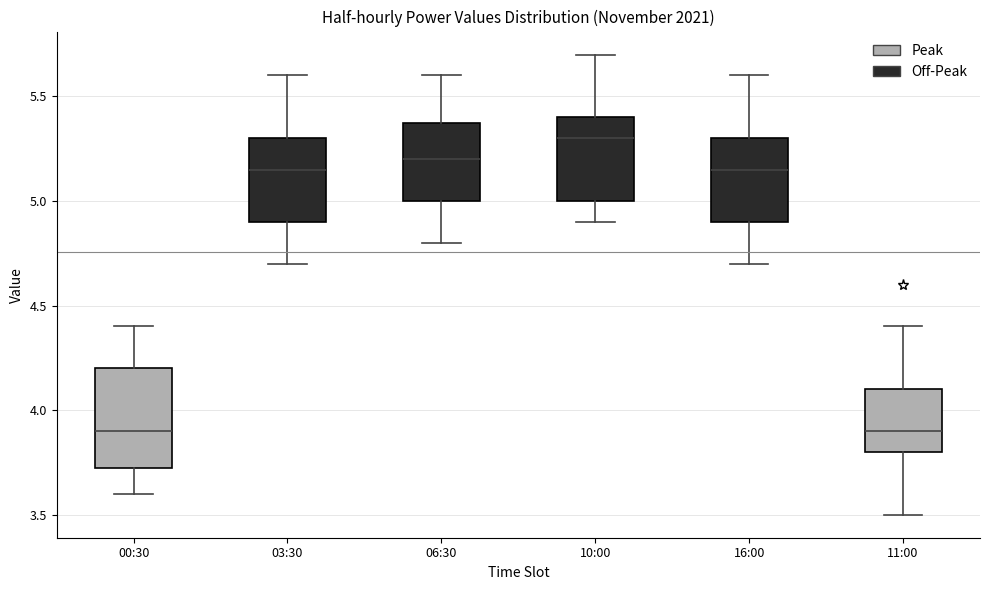

Reading left to right, transcribe this box plot: for each box, give where its median line is, the range the box spans, and where its two whiskers end, as read against the y-axis. The values are not printed on the chart, so give them approximately, as read against the axis.

00:30: median 3.90, box 3.75 to 4.20, whiskers 3.60 to 4.40
03:30: median 5.15, box 4.90 to 5.30, whiskers 4.70 to 5.60
06:30: median 5.20, box 5.00 to 5.40, whiskers 4.80 to 5.60
10:00: median 5.30, box 5.00 to 5.40, whiskers 4.90 to 5.70
16:00: median 5.15, box 4.90 to 5.30, whiskers 4.70 to 5.60
11:00: median 3.90, box 3.80 to 4.10, whiskers 3.50 to 4.40